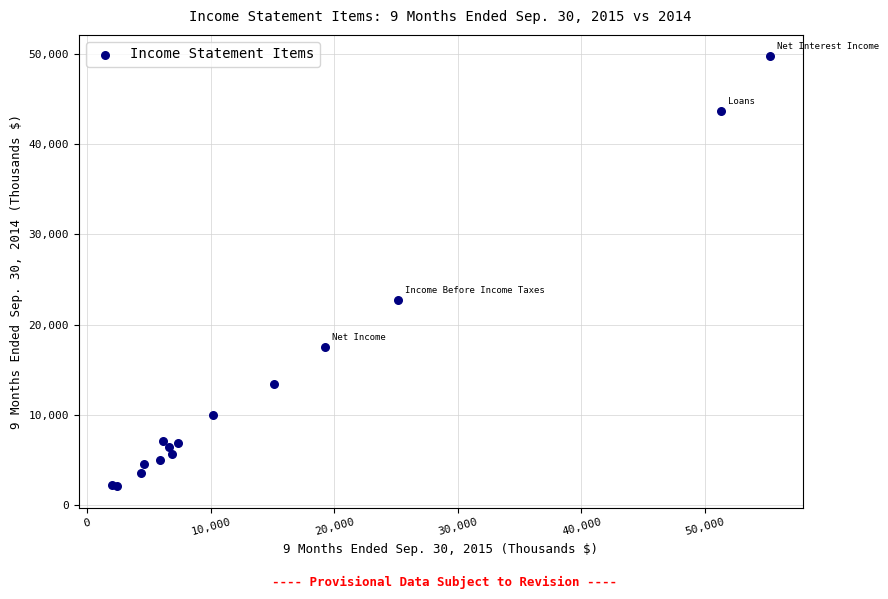

What Y value in the scatter plot is closest to 25914?

22781